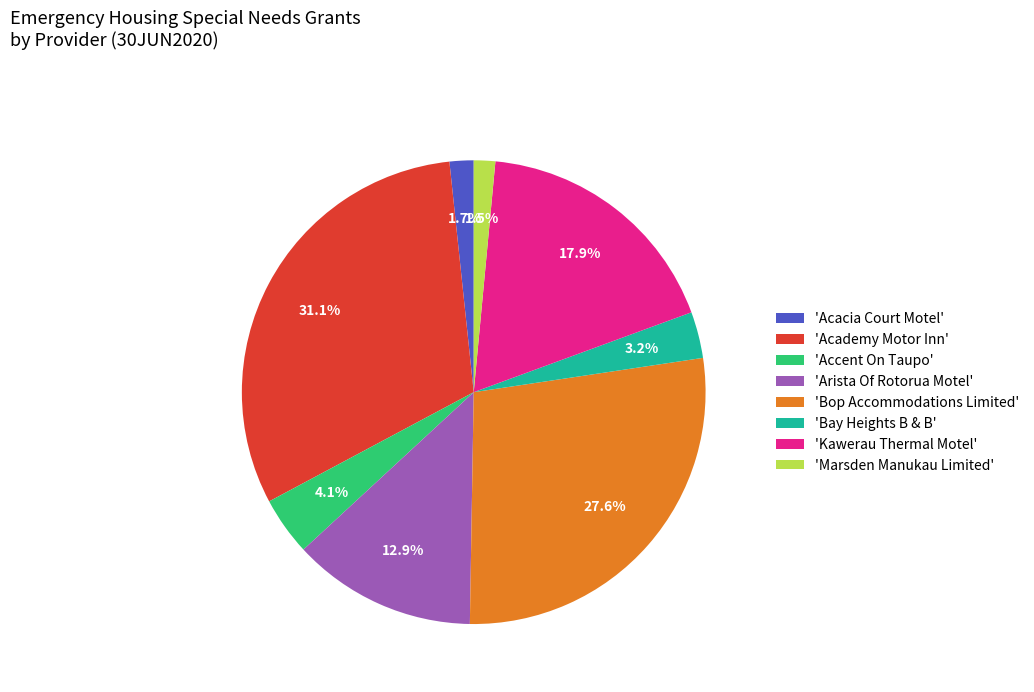

Is there any slice that represents more than half of the pie?

No